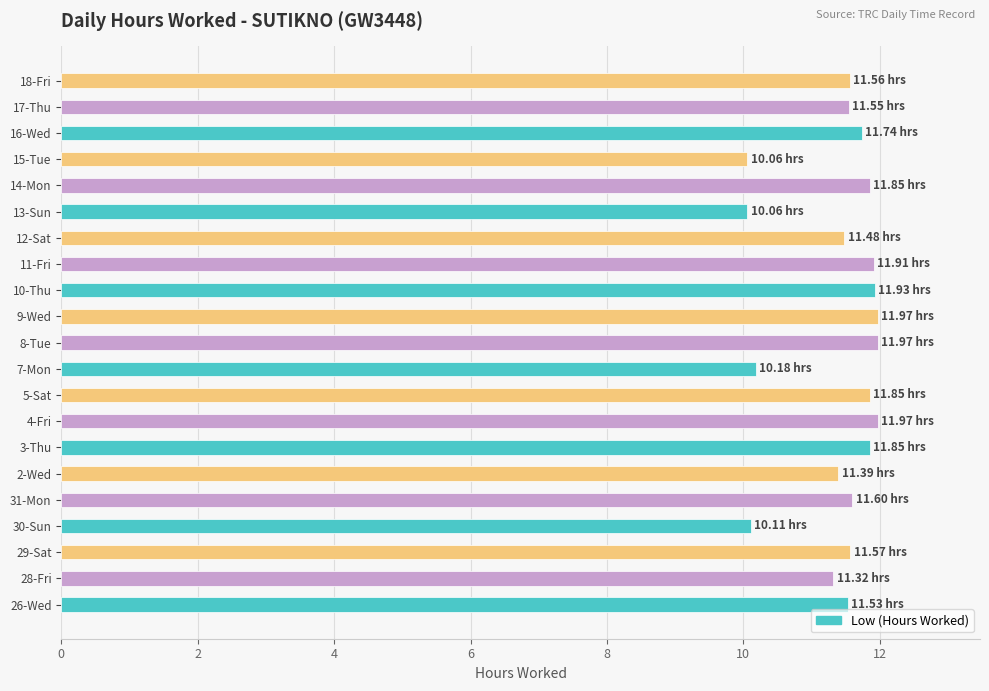

What is the difference between the maximum and minimum values?

1.9